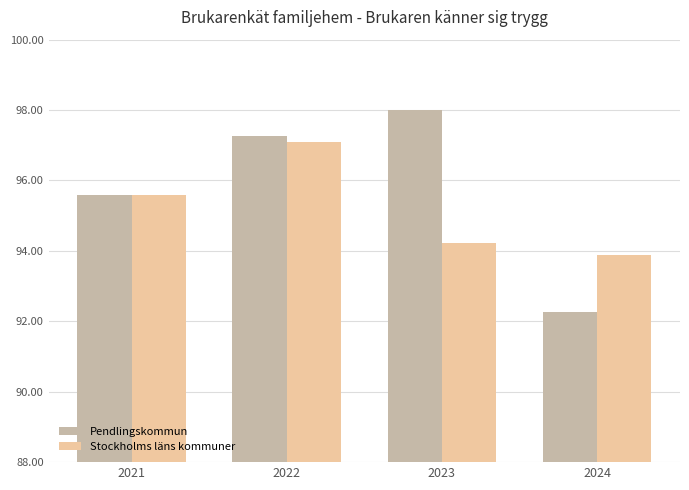

How many series are shown in this chart?

2